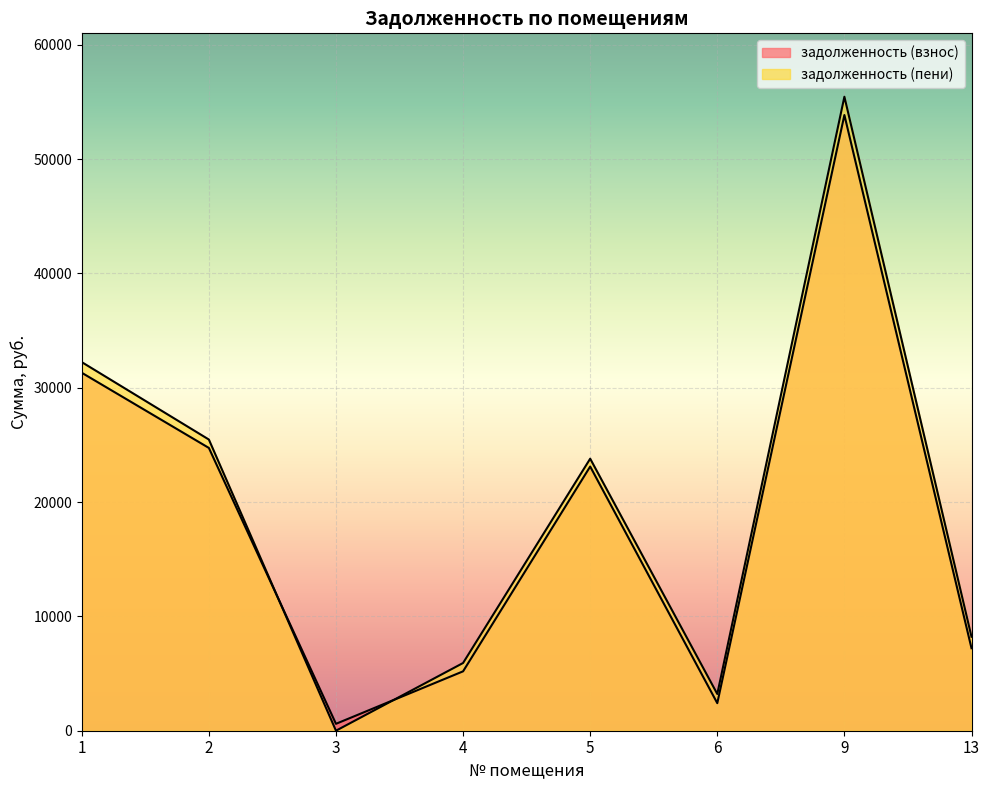

How many series are shown in this chart?

2